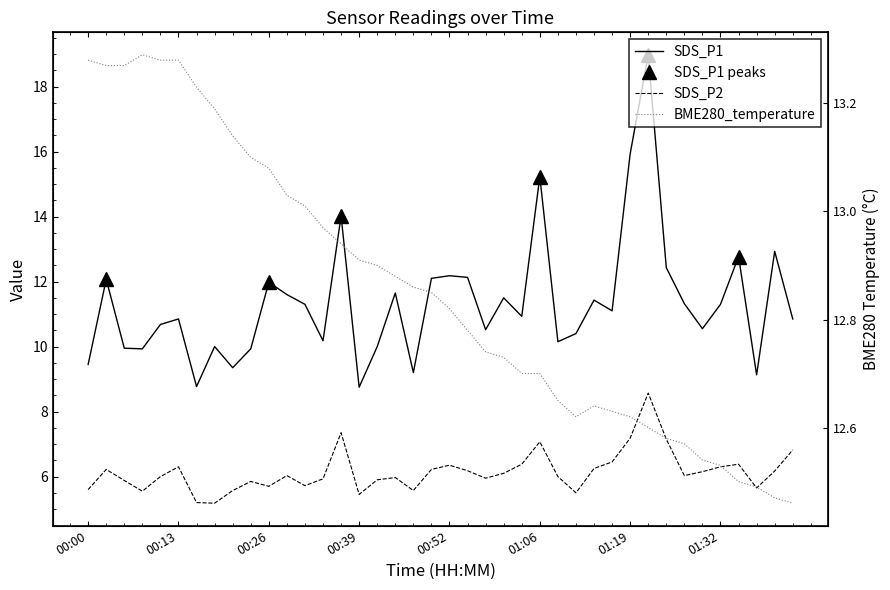

Reading right to left, extract all data points from this chart.

SDS_P1: 01:42=10.8	01:40=12.9	01:37=9.1	01:35=12.8	01:32=11.3	01:30=10.6	01:27=11.3	01:24=12.4	01:22=19.0	01:19=15.9	01:16=11.1	01:14=11.4	01:11=10.4	01:08=10.2	01:06=15.2	01:03=10.9	01:00=11.5	00:58=10.5	00:55=12.1	00:52=12.2	00:50=12.1	00:47=9.2	00:44=11.7	00:41=10.0	00:39=8.8	00:36=14.0	00:34=10.2	00:31=11.3	00:29=11.6	00:26=12.0	00:23=9.9	00:21=9.3	00:18=10.0	00:15=8.8	00:13=10.8	00:10=10.7	00:07=9.9	00:05=9.9	00:02=12.1	00:00=9.4
SDS_P2: 01:42=6.8	01:40=6.2	01:37=5.7	01:35=6.4	01:32=6.3	01:30=6.2	01:27=6.0	01:24=7.2	01:22=8.6	01:19=7.2	01:16=6.5	01:14=6.2	01:11=5.5	01:08=6.0	01:06=7.1	01:03=6.4	01:00=6.1	00:58=6.0	00:55=6.2	00:52=6.3	00:50=6.2	00:47=5.6	00:44=6.0	00:41=5.9	00:39=5.5	00:36=7.3	00:34=5.9	00:31=5.7	00:29=6.0	00:26=5.7	00:23=5.8	00:21=5.6	00:18=5.2	00:15=5.2	00:13=6.3	00:10=6.0	00:07=5.5	00:05=5.9	00:02=6.2	00:00=5.6
BME280_temperature: 01:42=12.5	01:40=12.5	01:37=12.5	01:35=12.5	01:32=12.5	01:30=12.5	01:27=12.6	01:24=12.6	01:22=12.6	01:19=12.6	01:16=12.6	01:14=12.6	01:11=12.6	01:08=12.7	01:06=12.7	01:03=12.7	01:00=12.7	00:58=12.7	00:55=12.8	00:52=12.8	00:50=12.8	00:47=12.9	00:44=12.9	00:41=12.9	00:39=12.9	00:36=12.9	00:34=13.0	00:31=13.0	00:29=13.0	00:26=13.1	00:23=13.1	00:21=13.1	00:18=13.2	00:15=13.2	00:13=13.3	00:10=13.3	00:07=13.3	00:05=13.3	00:02=13.3	00:00=13.3